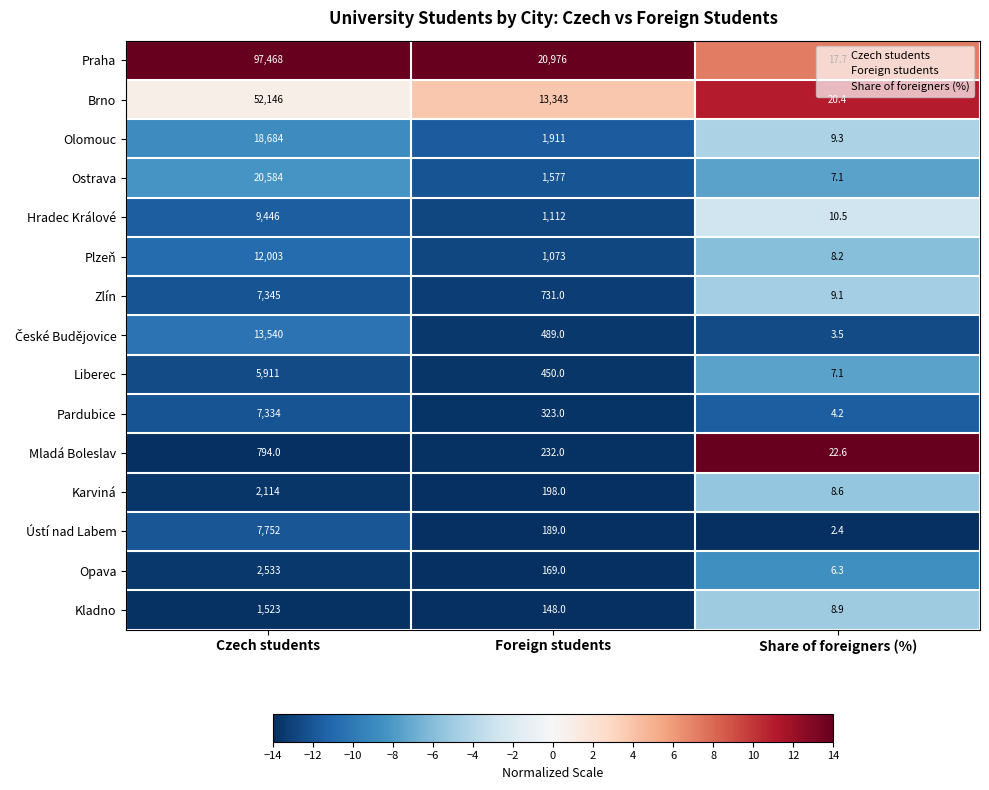

Where does the Zlín series first go above 731?

Czech students